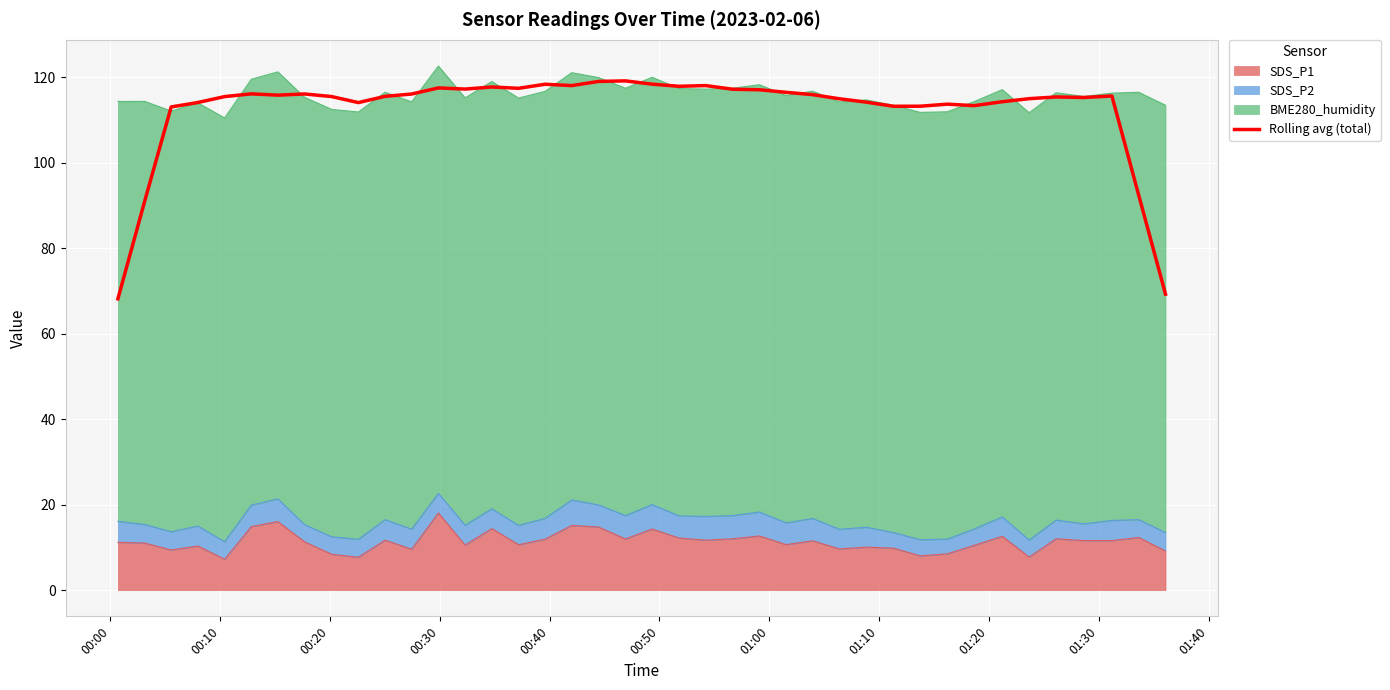

What is the sum of all values?

4497.1